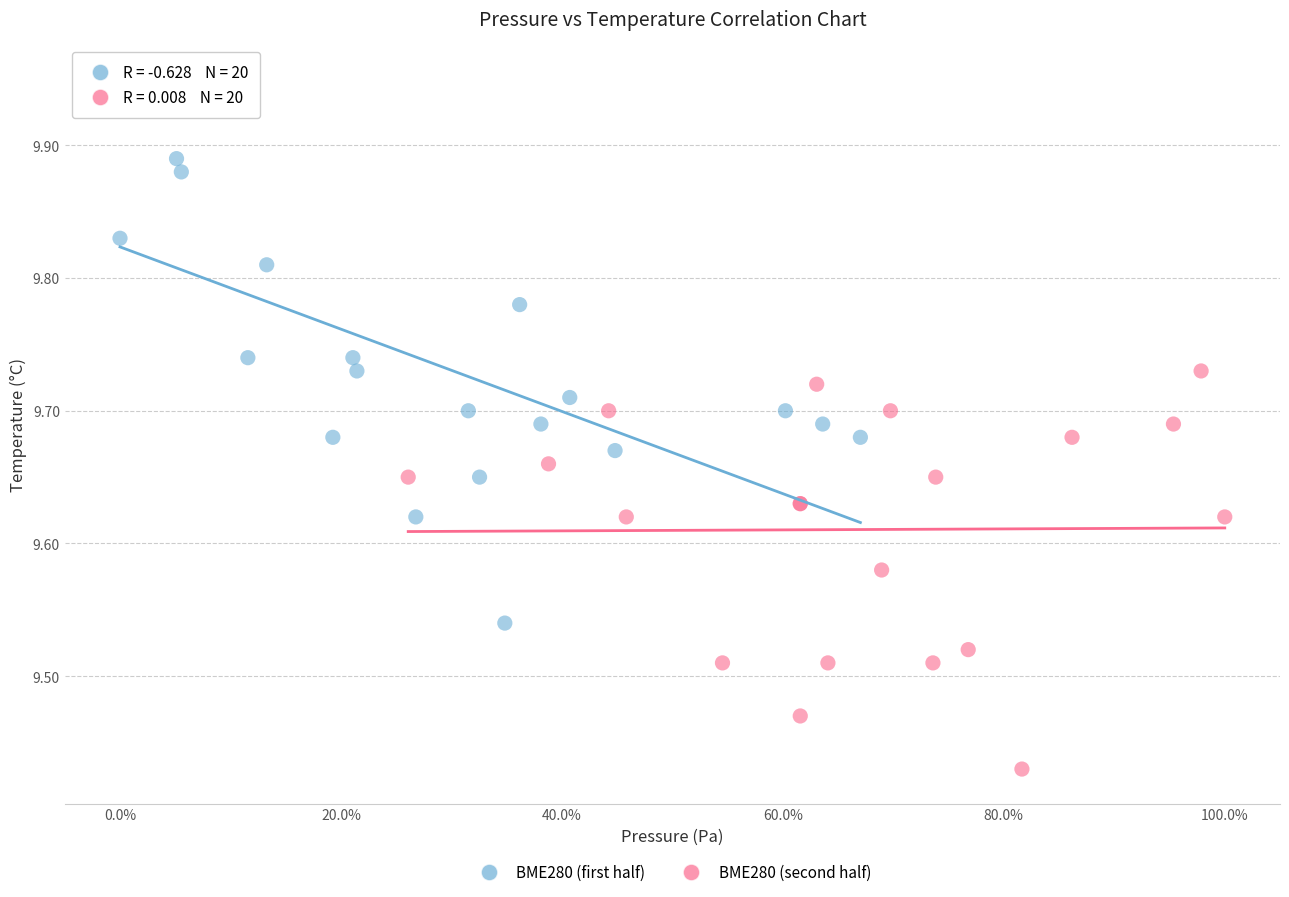

What are all the series names shown in the legend?

BME280 (first half), BME280 (second half)